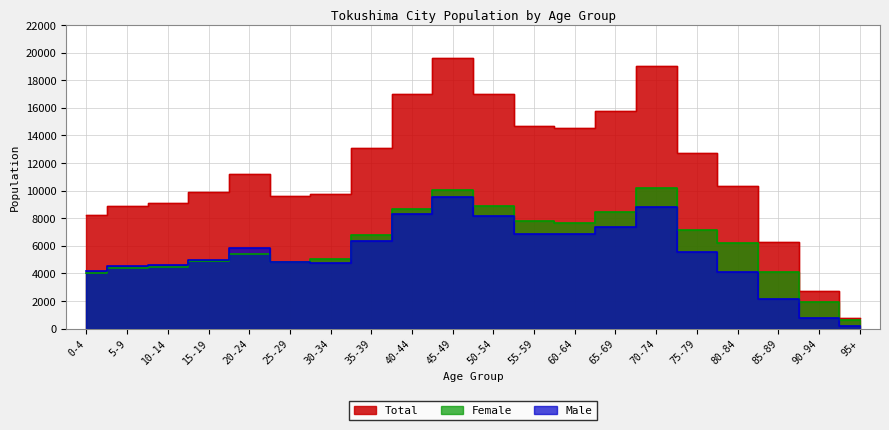

Is it true that Total equals 9092 at 10-14?

True